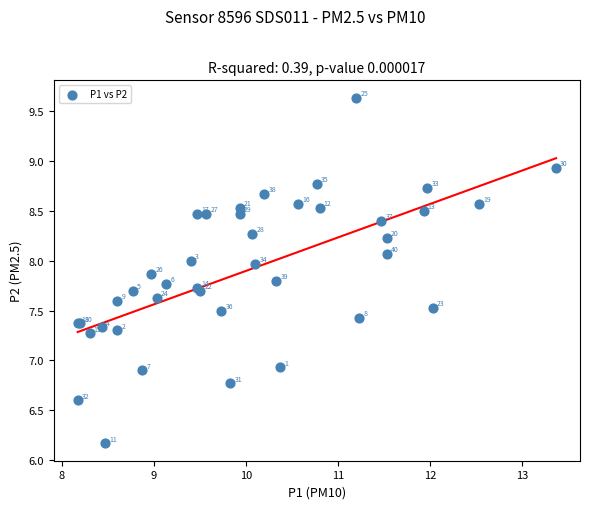

What Y value in the scatter plot is closest to 7?

6.9